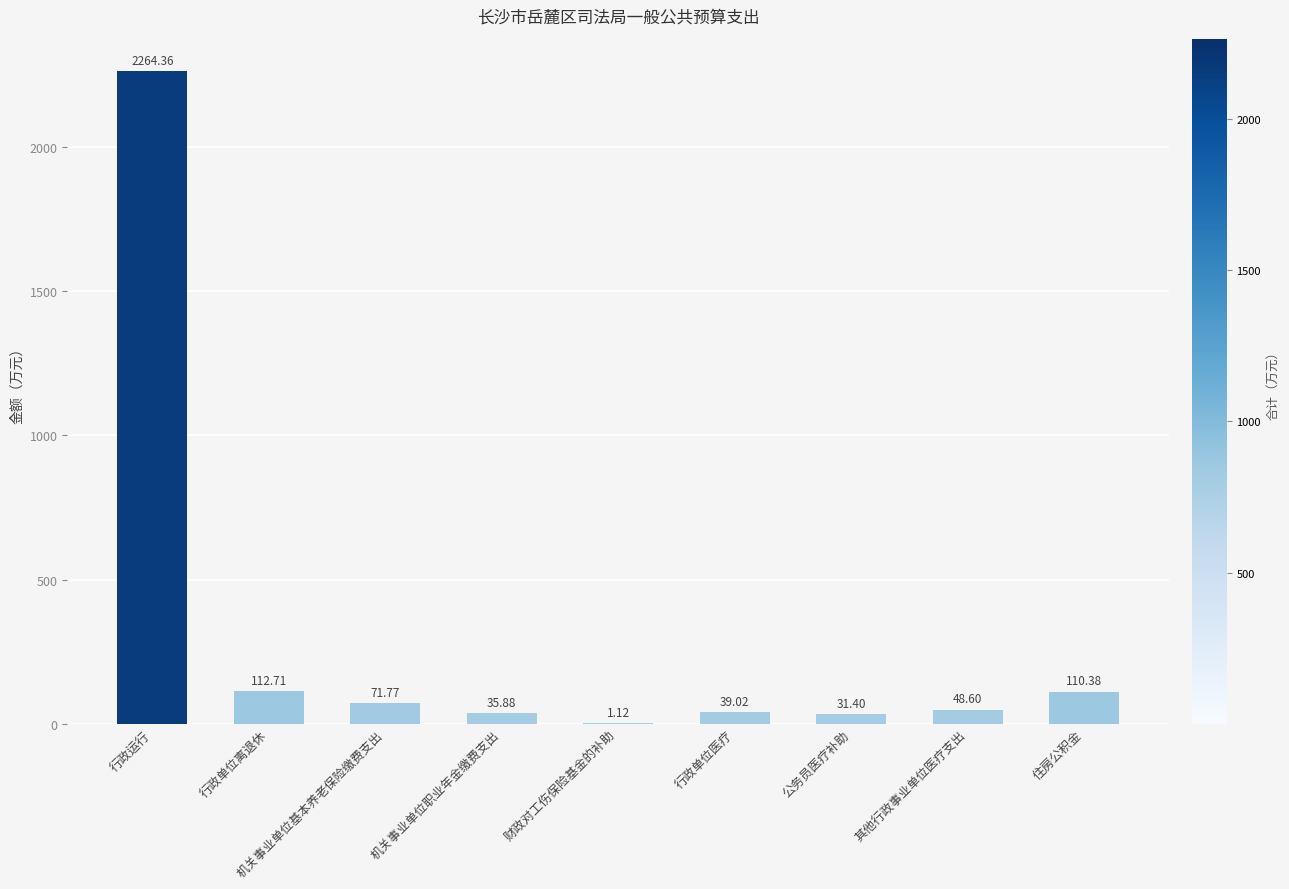

Does the chart contain stacked bars?

No